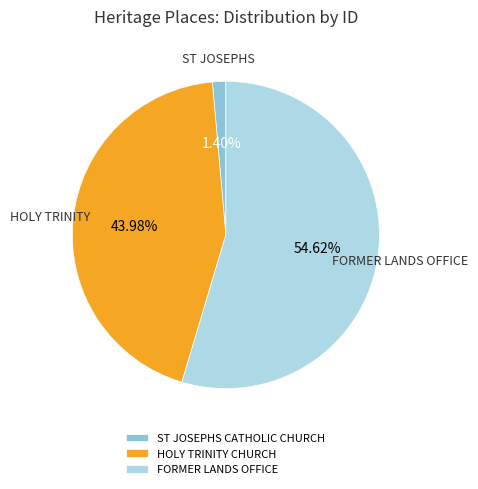

To the nearest percent, what portion does HOLY TRINITY CHURCH represent?

44%